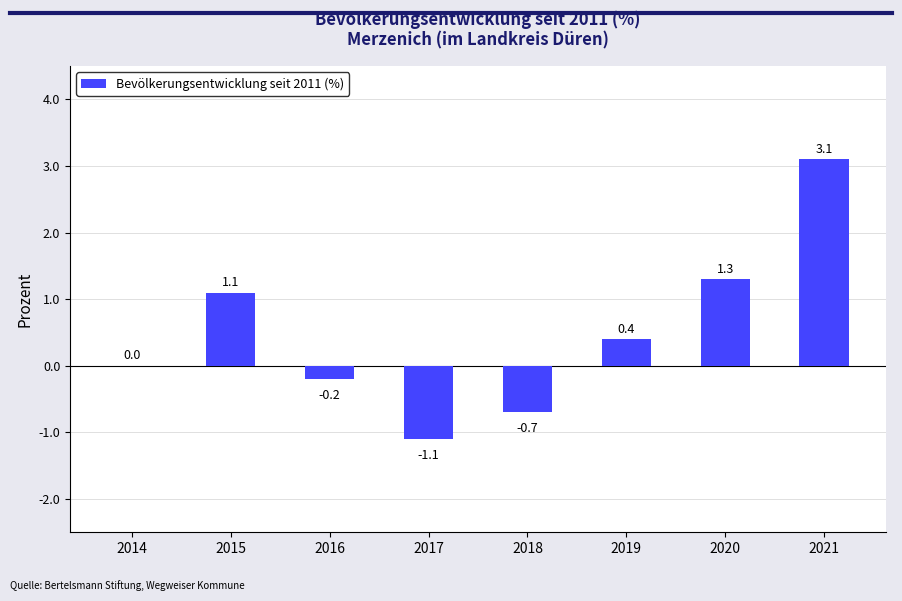

How many categories are shown in the chart?

8